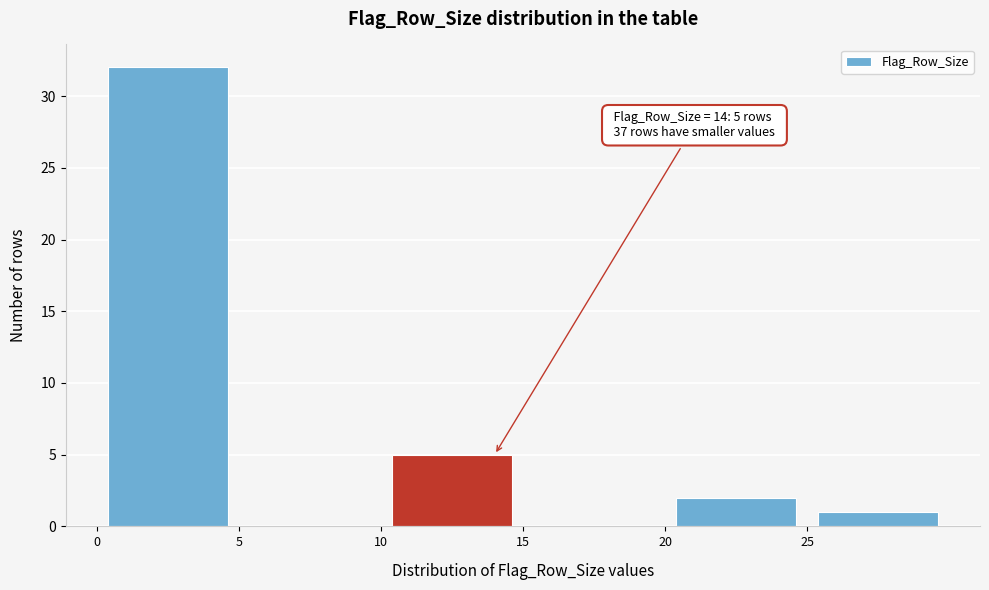

Which range on the x-axis has the tallest bar?

0 to 5